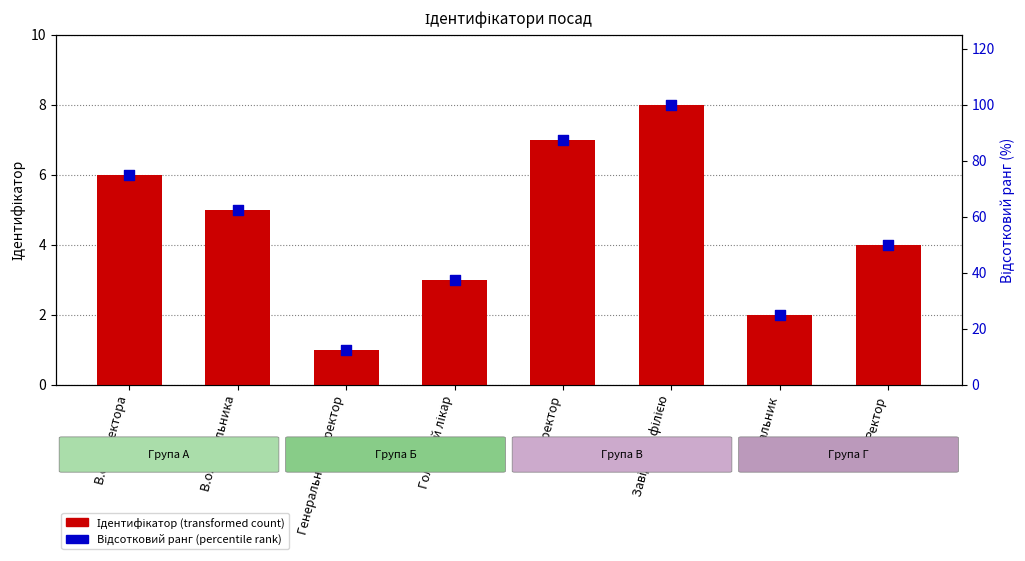

At how many categories does at least one series exceed 67?

3